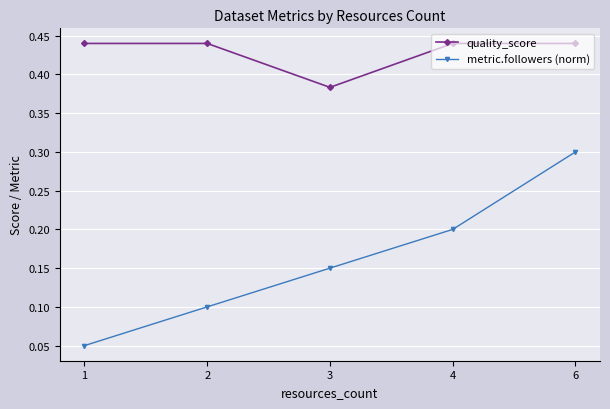

At which category is the sum across all series the highest?

6